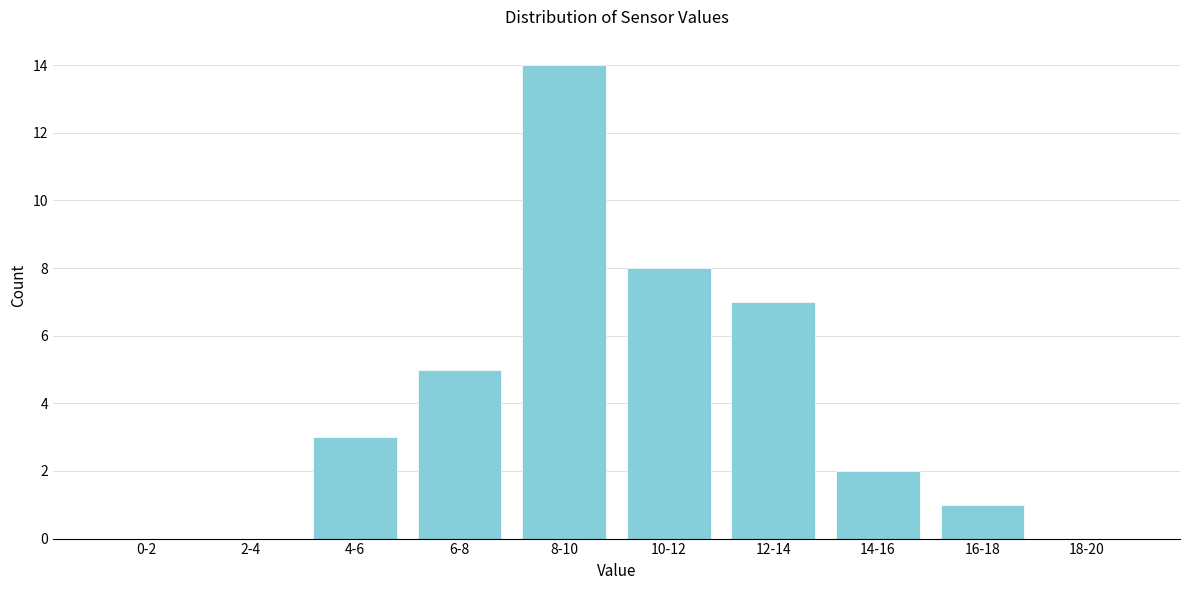

Reading left to right, transcribe all the data shown in this chart.

0-2=0	2-4=0	4-6=3	6-8=5	8-10=14	10-12=8	12-14=7	14-16=2	16-18=1	18-20=0